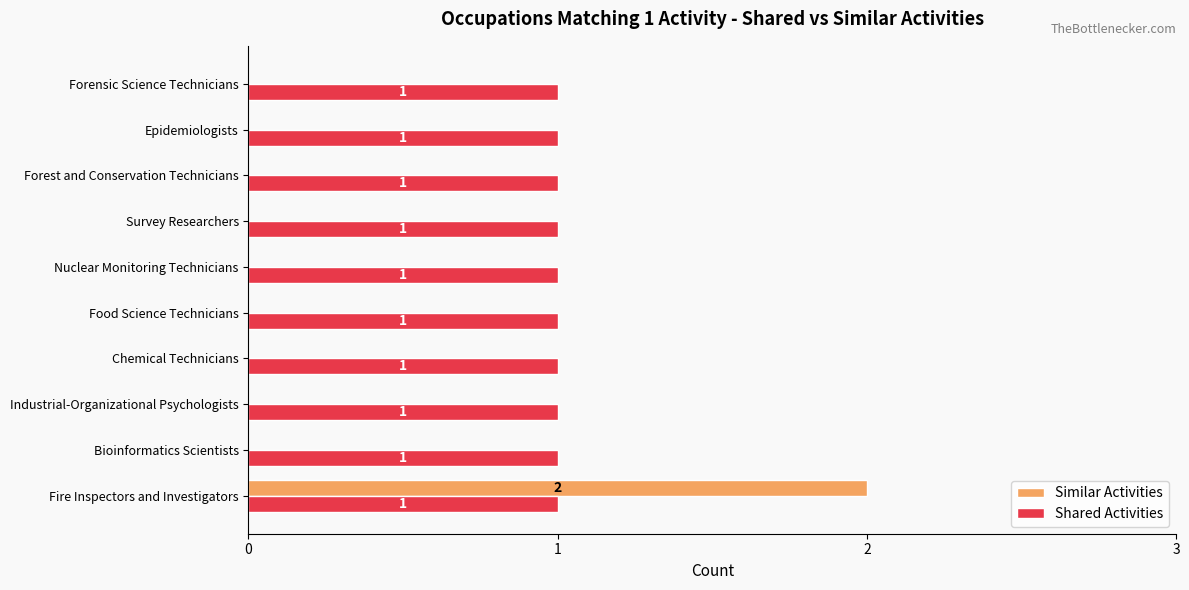

How many Similar Activities values are between 0 and 1?

9